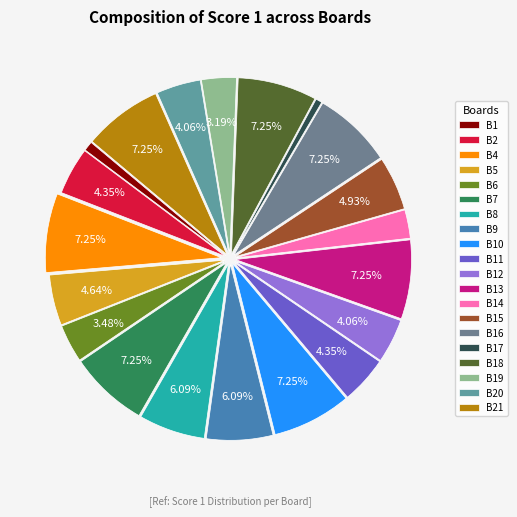

Does any single category account for the majority?

No